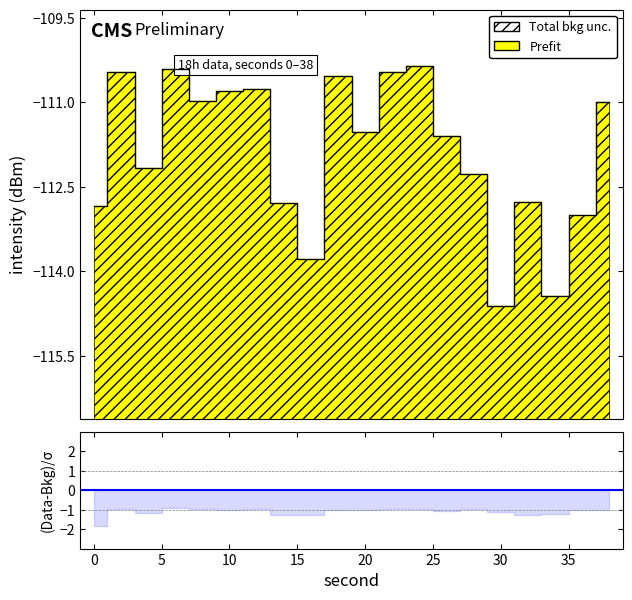

What is the change in value from 26 to 32?

-1.2